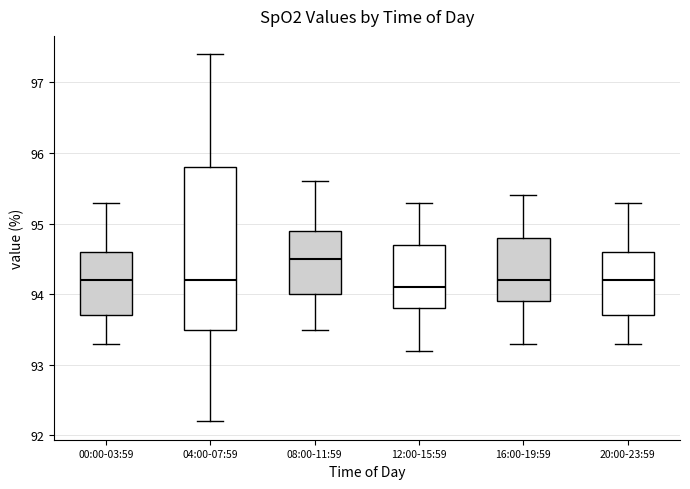

Comparing the boxes themselves (not the whiskers), which one is the tallest?

04:00-07:59